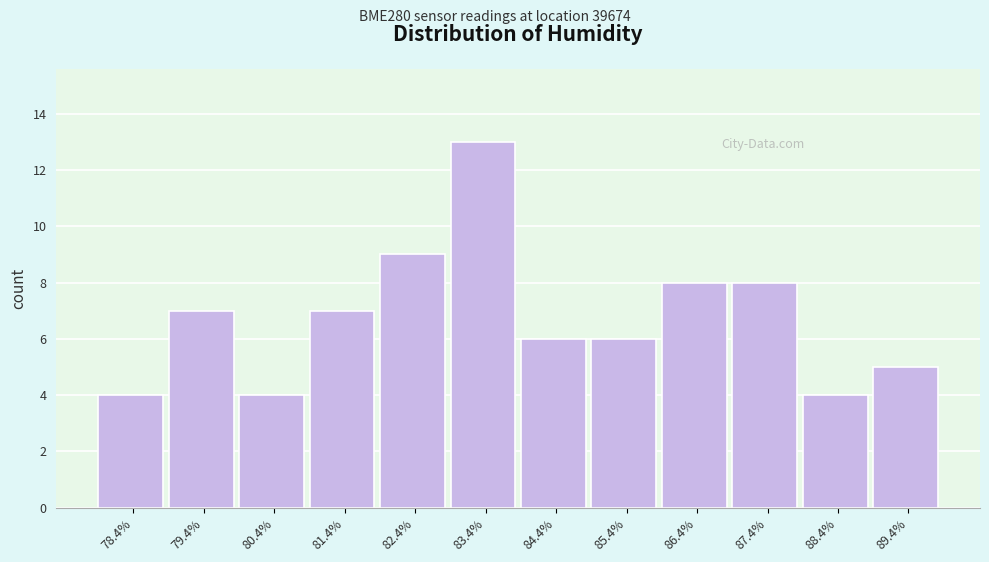

Which range on the x-axis has the tallest bar?

82.9 to 83.9